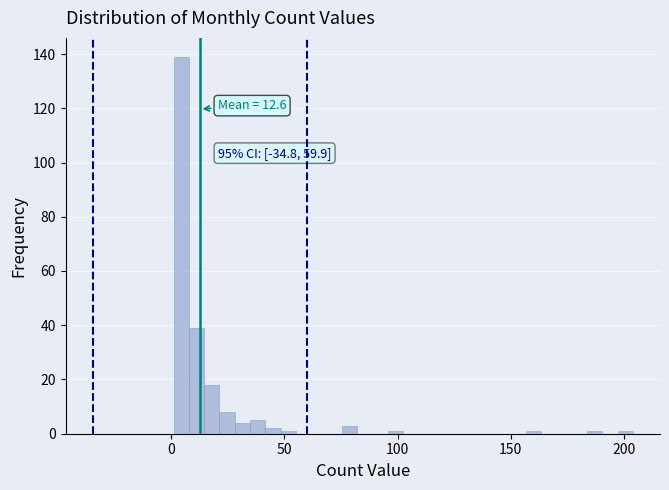

Around what value on the x-axis is the tallest bar? Give the approximate position of its centre, as read against the axis.

5